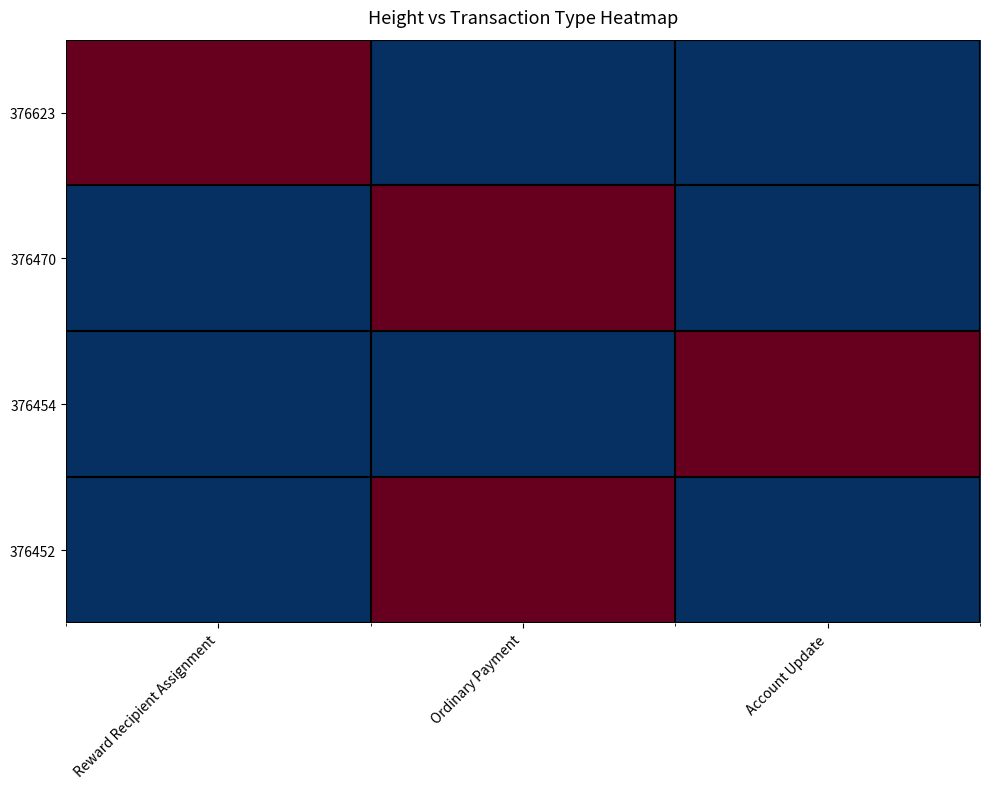

How many categories are shown in the chart?

3